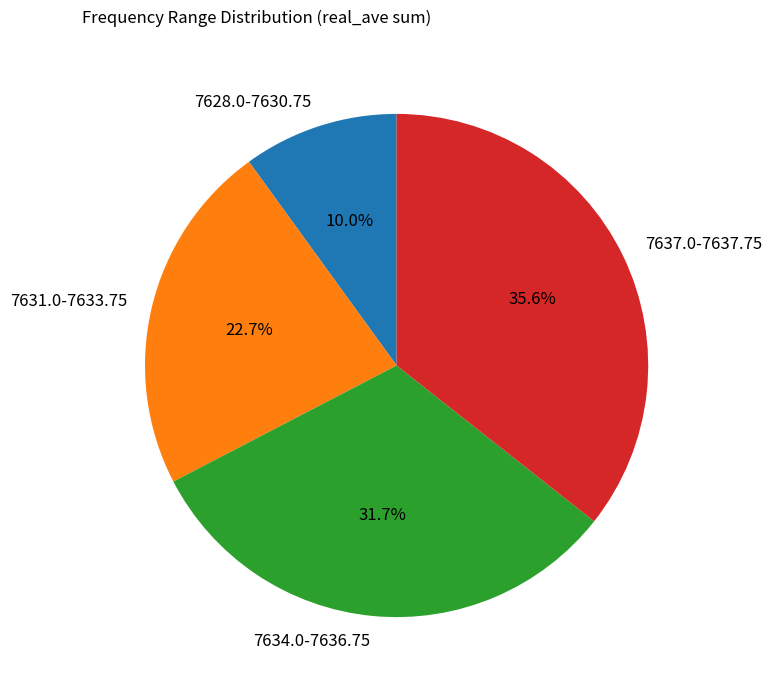

Between 7628.0-7630.75 and 7634.0-7636.75, which is larger?

7634.0-7636.75